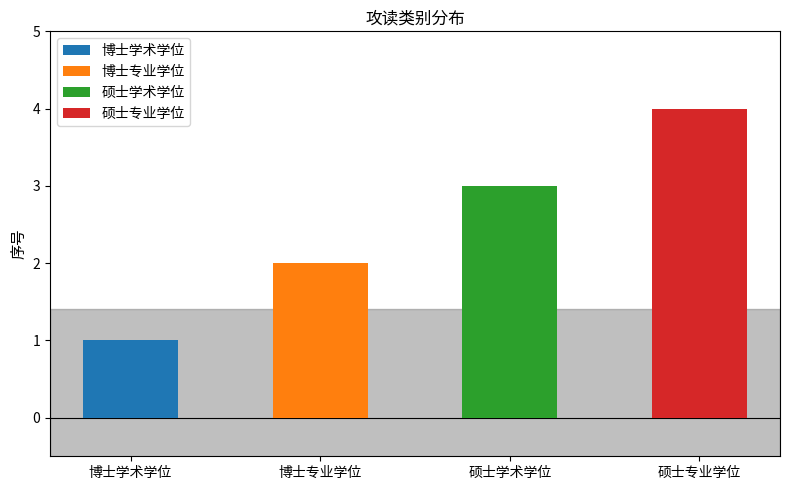

Count the values in the range 2 to 4.

3